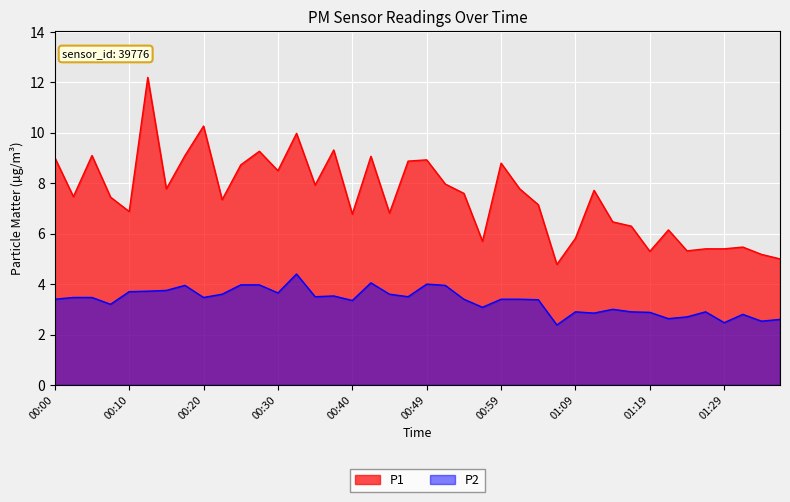

Read the P1 value at 00:15.

7.8